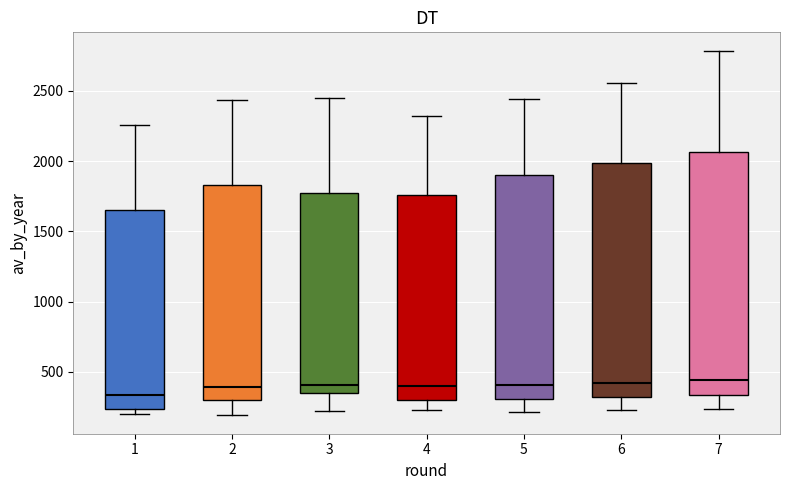

Reading left to right, read every box against the y-axis: the position of its median line, the range the box covers, and the ends of its whiskers. The values are not printed on the chart, so give them approximately, as read against the axis.

1: median 350, box 250 to 1650, whiskers 200 to 2250
2: median 400, box 300 to 1850, whiskers 200 to 2450
3: median 400, box 350 to 1750, whiskers 200 to 2450
4: median 400, box 300 to 1750, whiskers 250 to 2300
5: median 400, box 300 to 1900, whiskers 200 to 2450
6: median 400, box 300 to 2000, whiskers 250 to 2550
7: median 450, box 350 to 2050, whiskers 250 to 2800